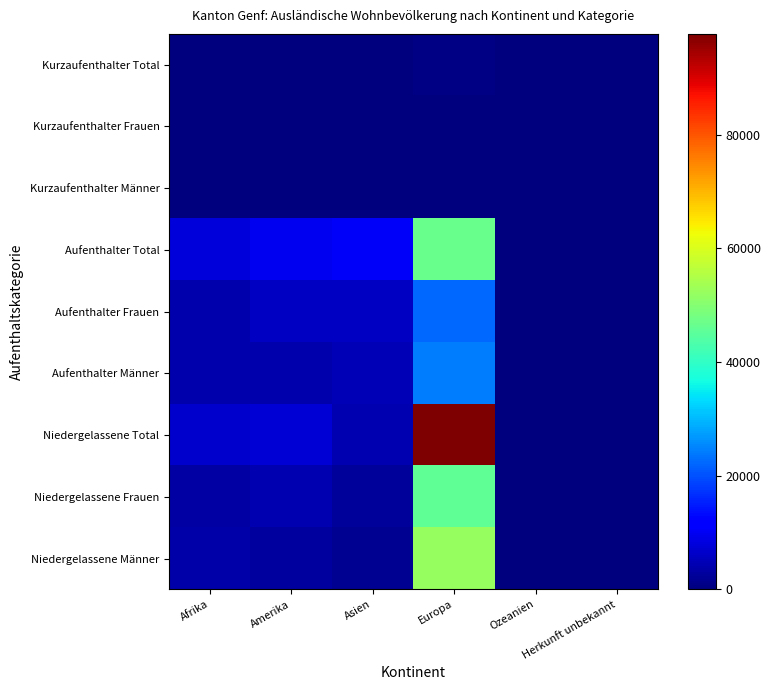

Which series has the widest spread of values?

Niedergelassene Total